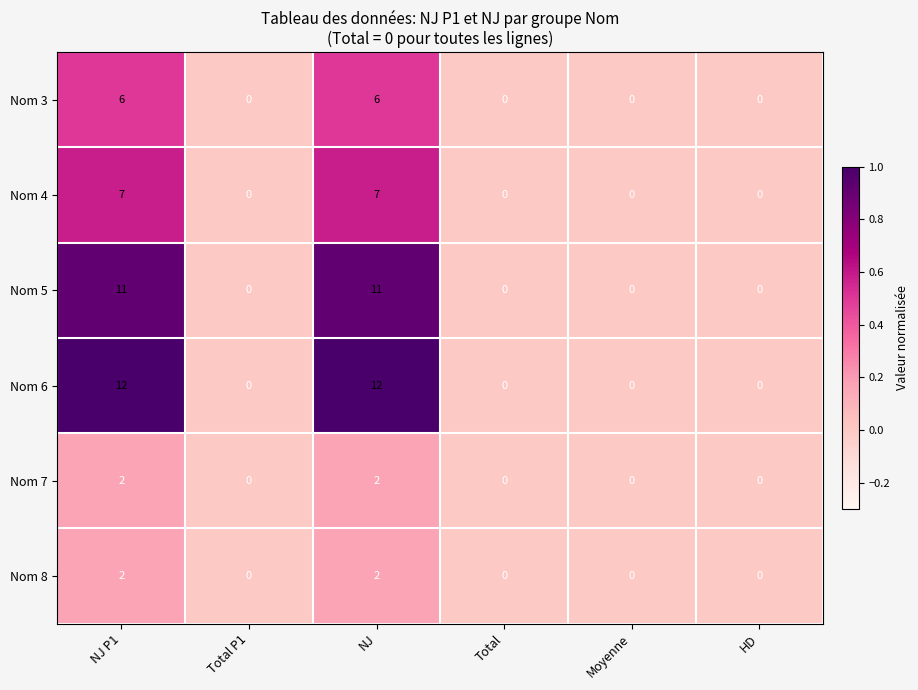

The value of Nom 8 at HD is -1. True or false?

False